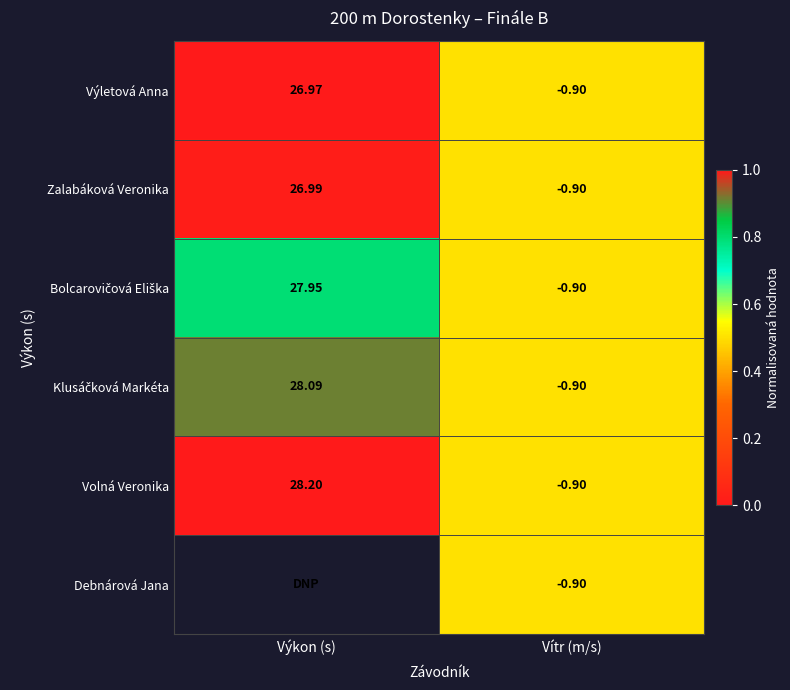

Where is Zalabáková Veronika nearest to the value 13?

Vítr (m/s)